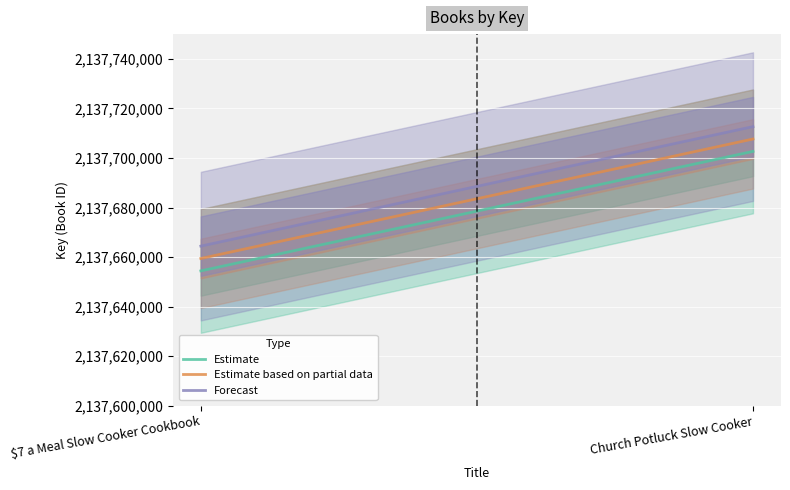

What are all the series names shown in the legend?

Estimate, Estimate based on partial data, Forecast